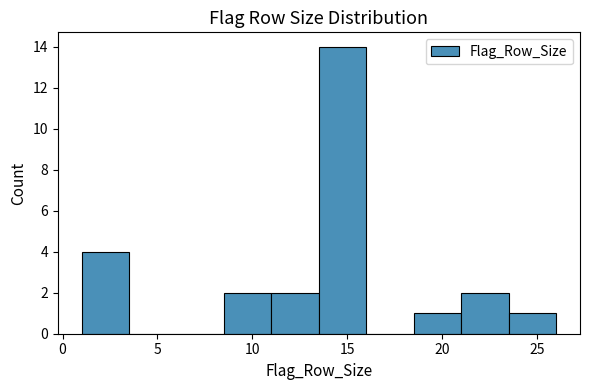

Reading left to right, transcribe this chart: for each bar, give the range it covers on the x-axis and its height. The values are not printed on the chart, so give them approximately, as read against the axis.

1.0 to 3.5: 4
3.5 to 6.0: 0
6.0 to 8.5: 0
8.5 to 11.0: 2
11.0 to 13.5: 2
13.5 to 16.0: 14
16.0 to 18.5: 0
18.5 to 21.0: 1
21.0 to 23.5: 2
23.5 to 26.0: 1